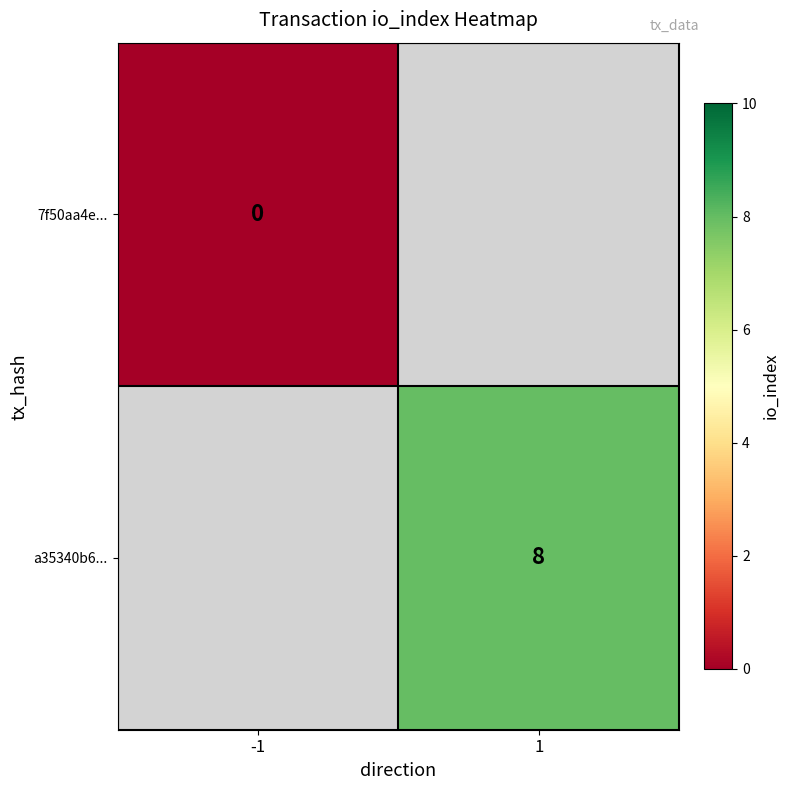

The value of a35340b6... at 1 is 11. True or false?

False